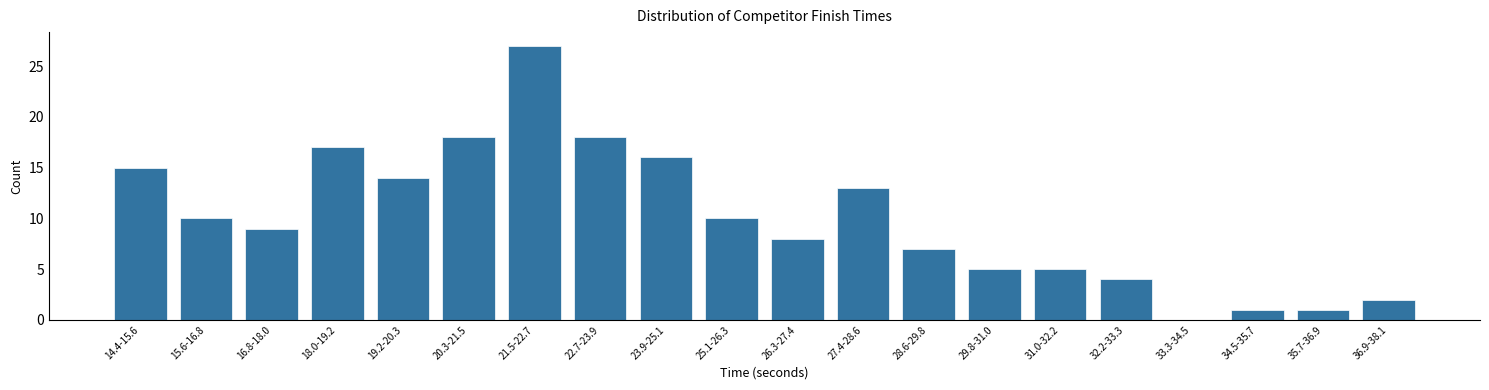

Reading left to right, extract all data points from this chart.

14.4-15.6=15	15.6-16.8=10	16.8-18.0=9	18.0-19.2=17	19.2-20.3=14	20.3-21.5=18	21.5-22.7=27	22.7-23.9=18	23.9-25.1=16	25.1-26.3=10	26.3-27.4=8	27.4-28.6=13	28.6-29.8=7	29.8-31.0=5	31.0-32.2=5	32.2-33.3=4	33.3-34.5=0	34.5-35.7=1	35.7-36.9=1	36.9-38.1=2